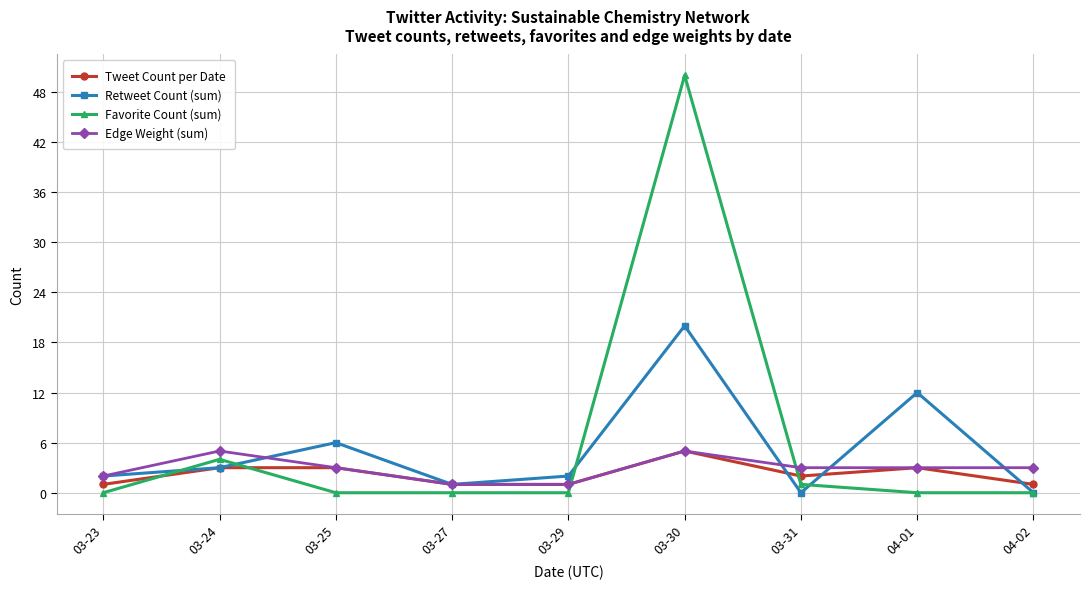

Reading right to left, what are all the values shown in this chart?

Tweet Count per Date: 1	3	2	5	1	1	3	3	1
Retweet Count (sum): 0	12	0	20	2	1	6	3	2
Favorite Count (sum): 0	0	1	50	0	0	0	4	0
Edge Weight (sum): 3	3	3	5	1	1	3	5	2